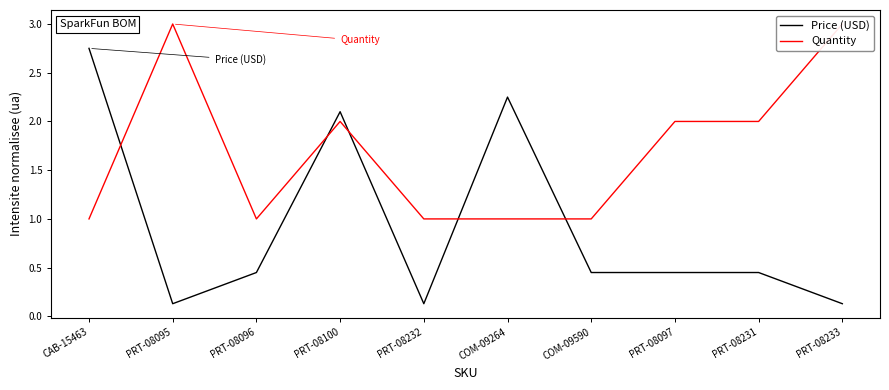

Which series has the widest spread of values?

Price (USD)